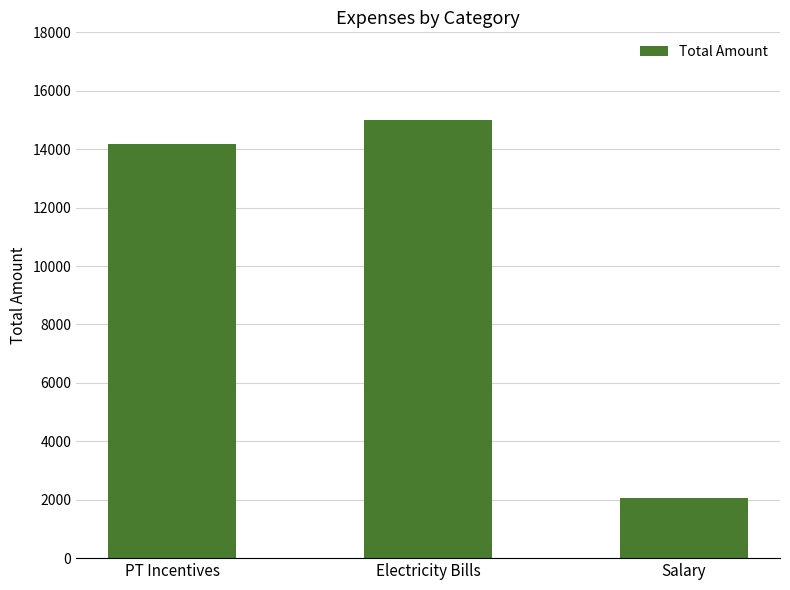

Where is the data nearest to the value 8530?

PT Incentives